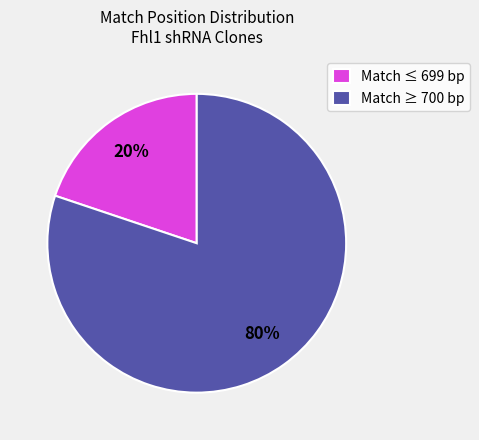

Is the sum of Match ≤ 699 bp and Match ≥ 700 bp greater than half?

Yes